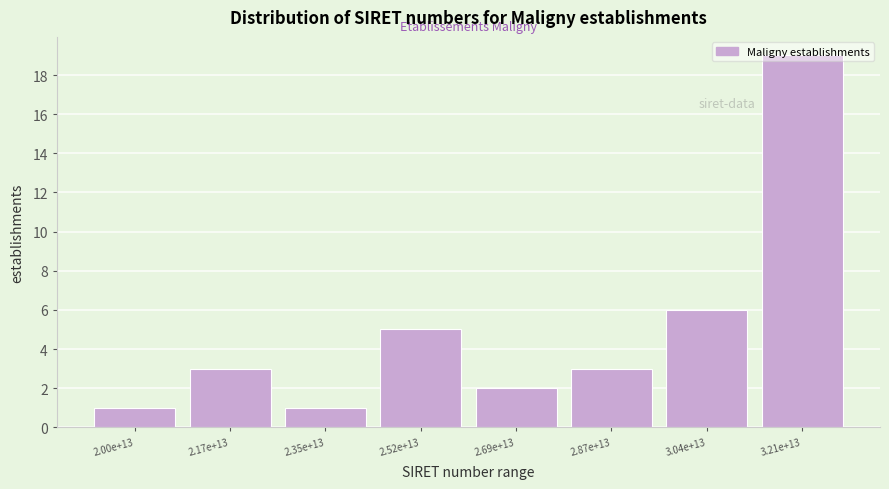

Which has a higher value, 3.04e+13 or 3.21e+13?

3.21e+13